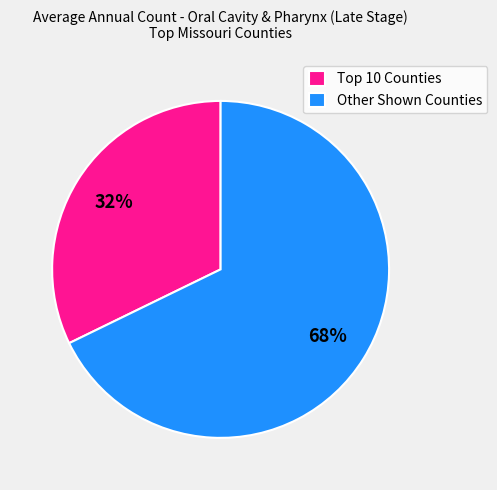

Rank the categories by value from highest to lowest.

Other Shown Counties, Top 10 Counties